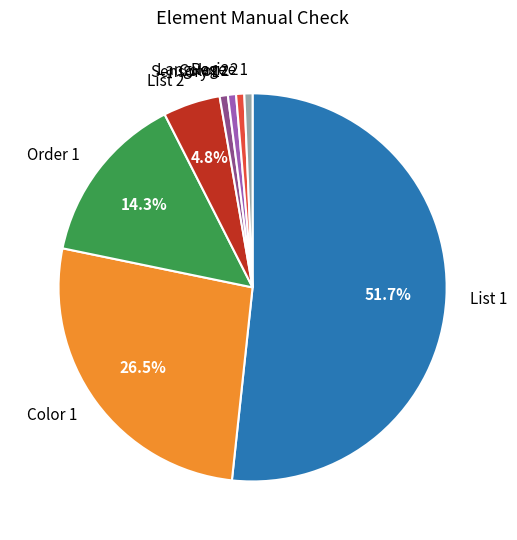

To the nearest percent, what portion does Sensory 1 represent?

1%